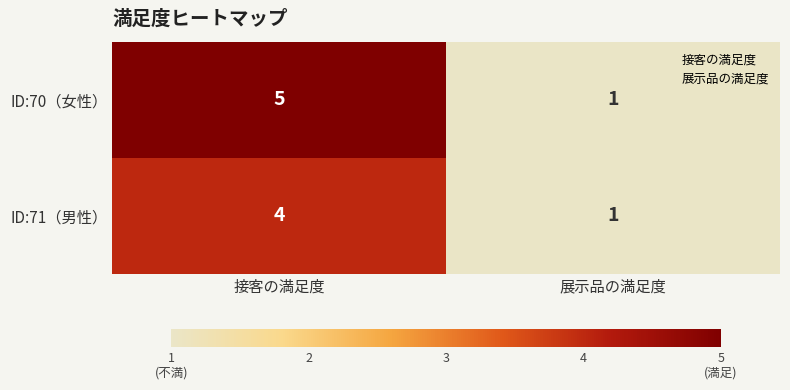

Rank the series at 接客の満足度 from highest to lowest value.

ID:70（女性）, ID:71（男性）